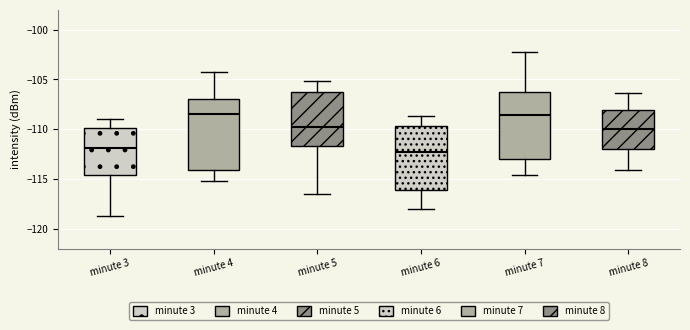

Where does the lower whisker of the box for minute 4 end on the y-axis? The values are not printed on the chart, so give them approximately, as read against the axis.

-115.0